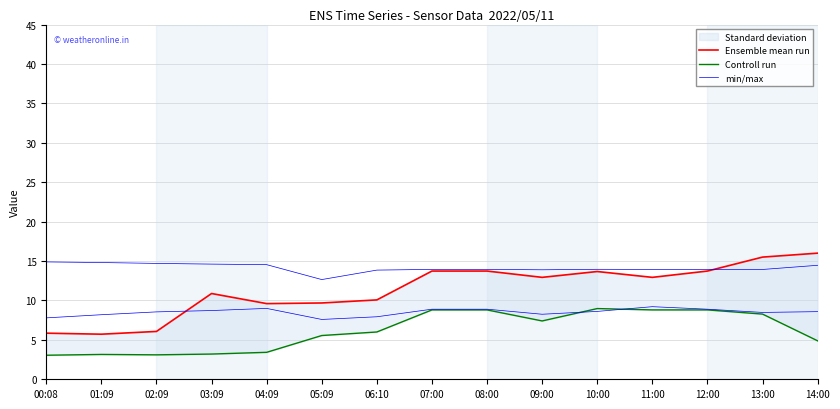

True or false: Controll run and Ensemble mean run intersect in this chart.

False